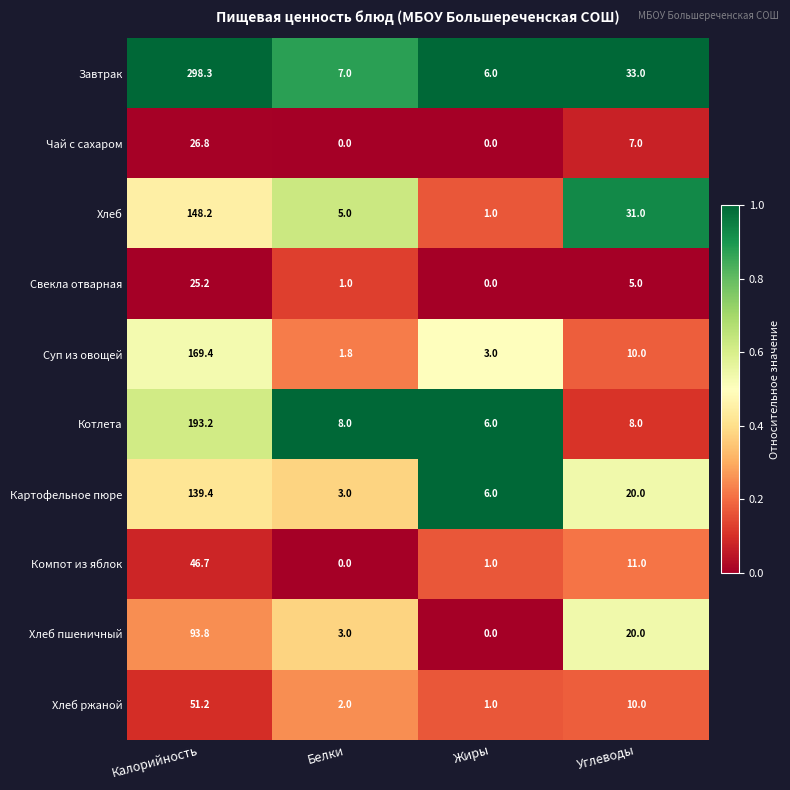

Which series has the largest total across all categories?

Завтрак